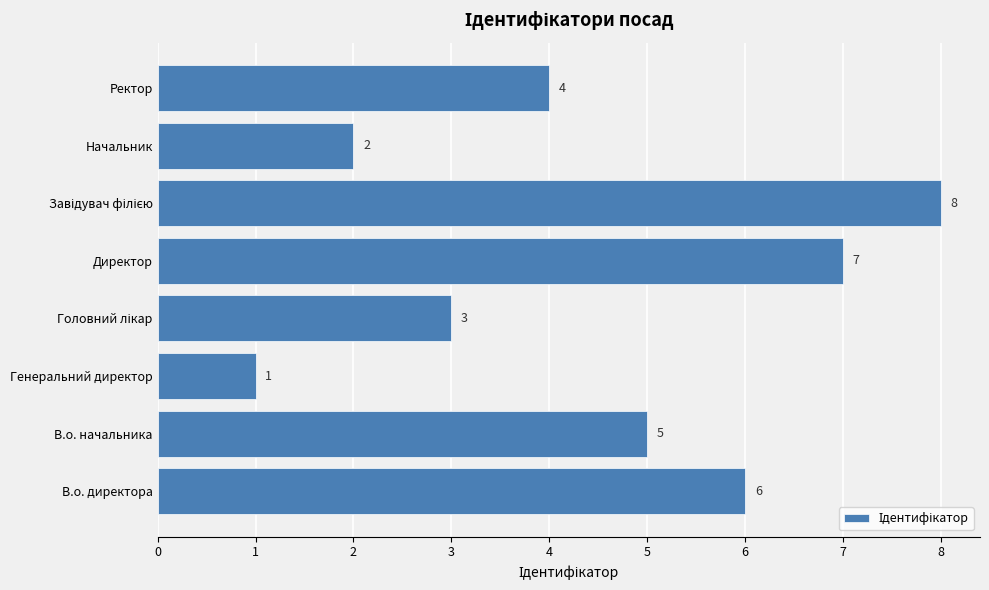

At which category does the chart reach its minimum across all series?

Генеральний директор